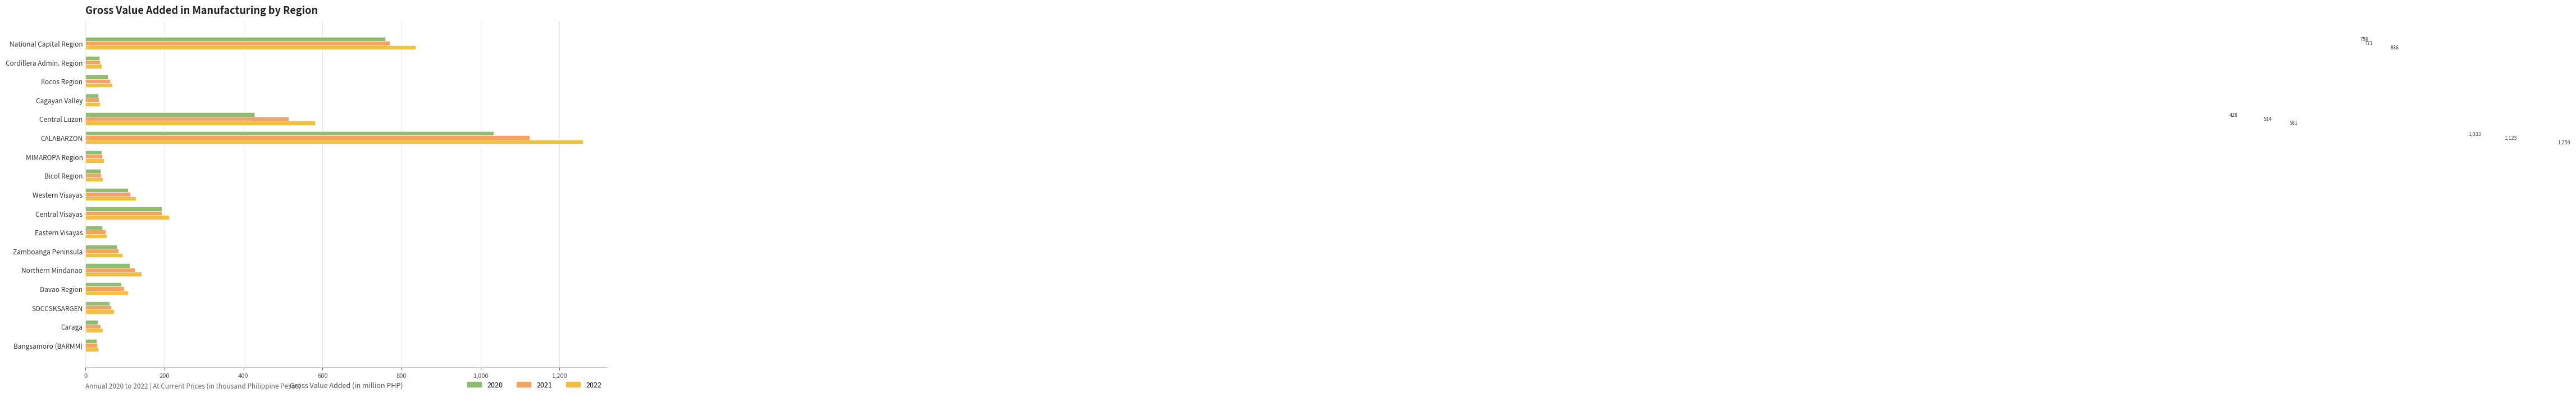

What is the difference between the second highest and minimum values in the 2021 series?

740.6